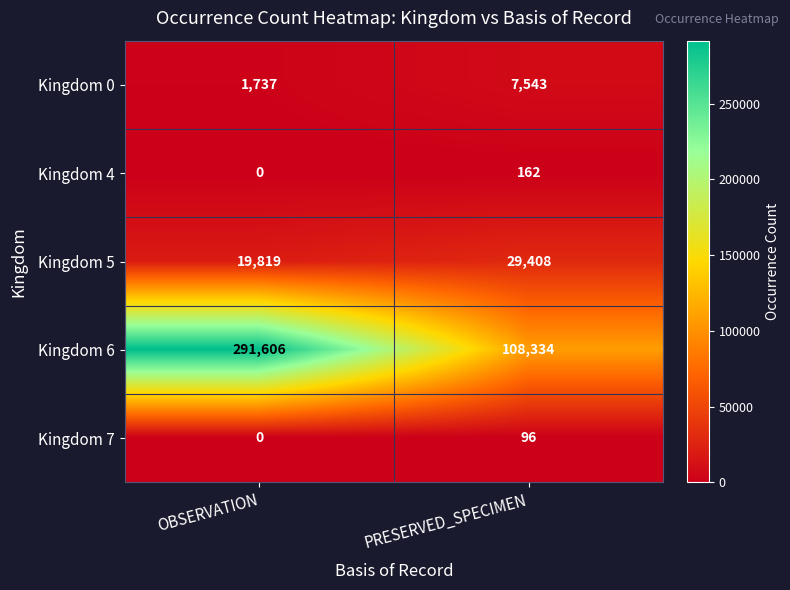

At which label does Kingdom 6 reach its minimum?

PRESERVED_SPECIMEN